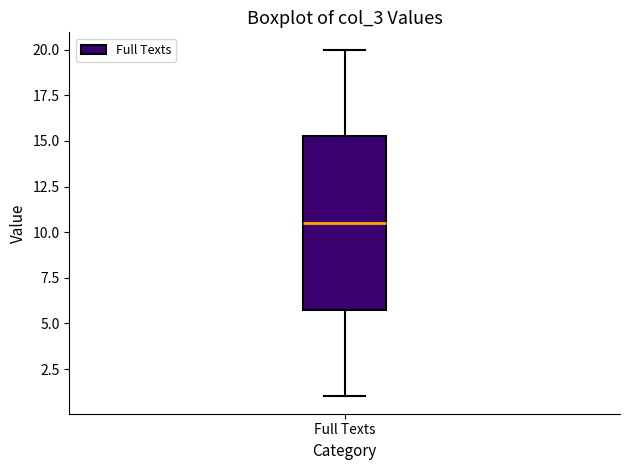

Where does the median line of the box for Full Texts sit on the y-axis? The values are not printed on the chart, so give them approximately, as read against the axis.

10.5